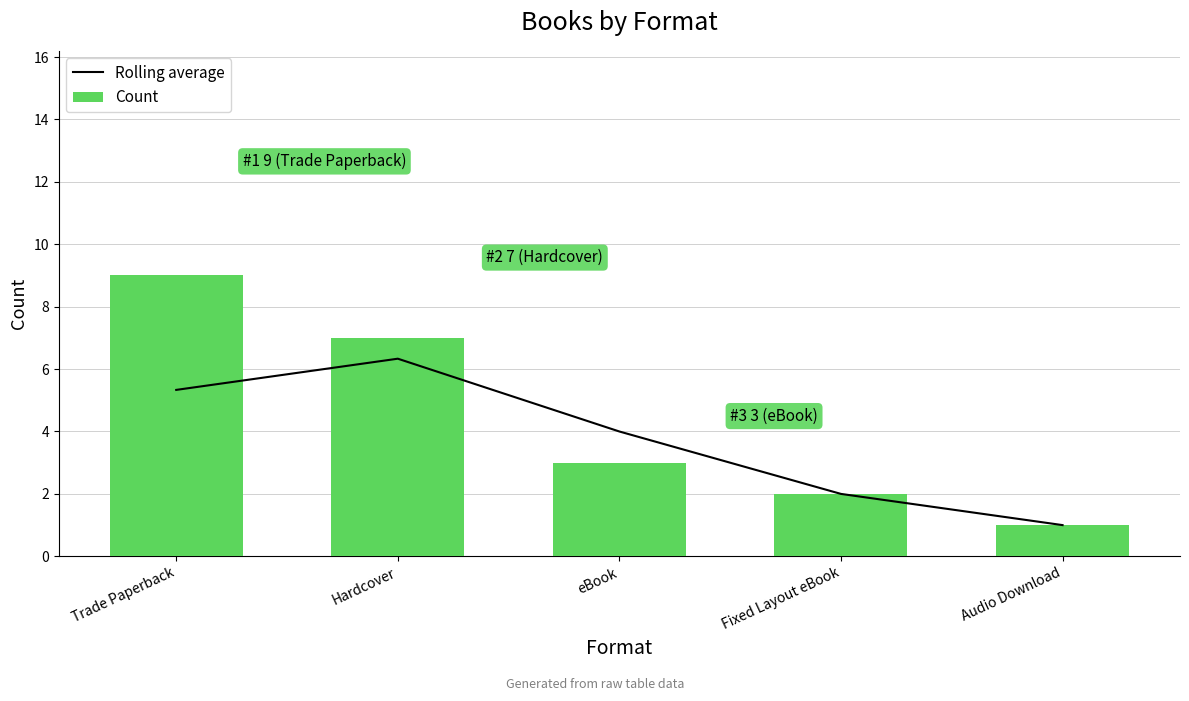

At how many categories does at least one series exceed 2?

3